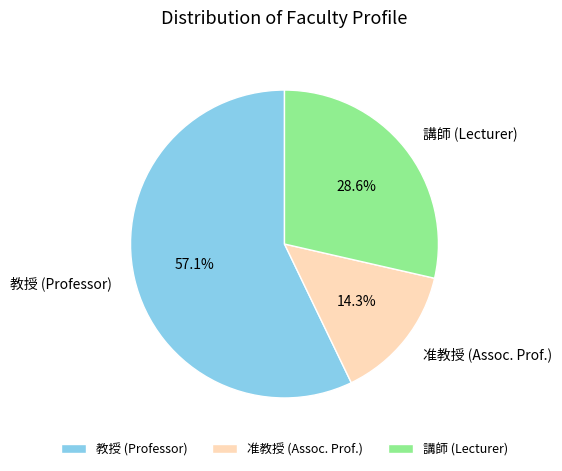

How many segments does this pie chart have?

3